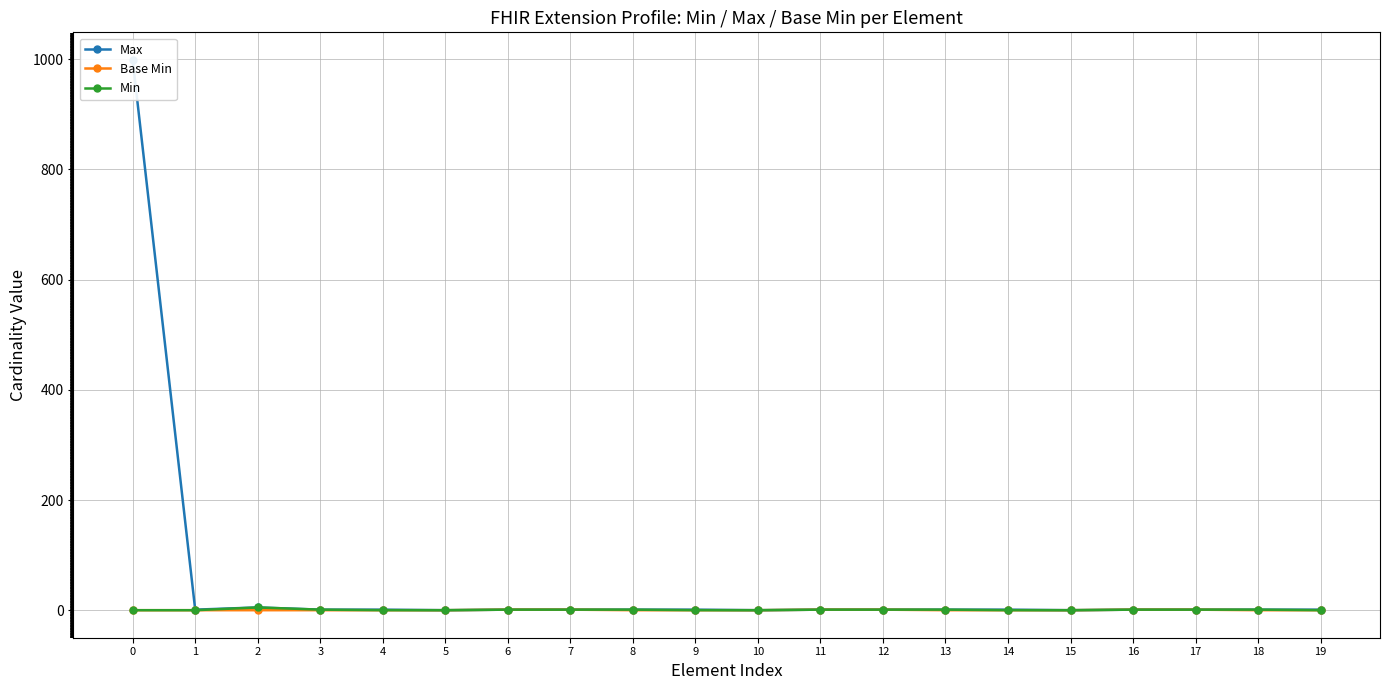

How many Min values are between 0 and 1?

19